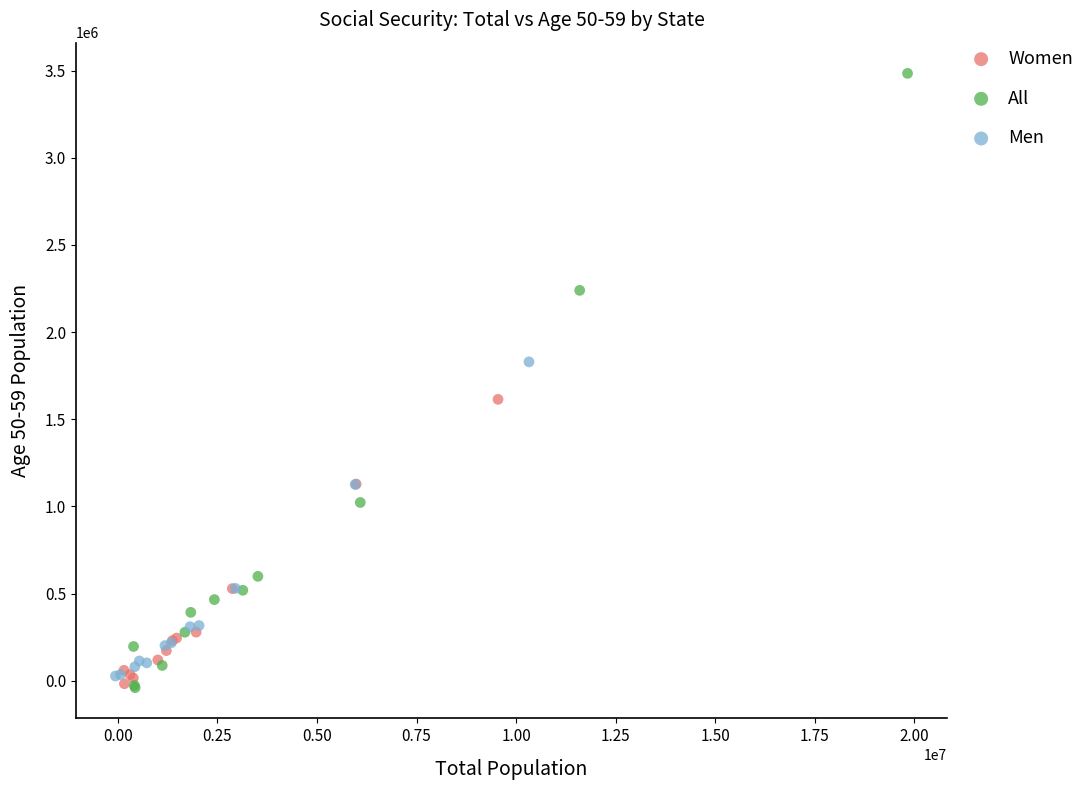

Which series has the widest spread of Y values?

All